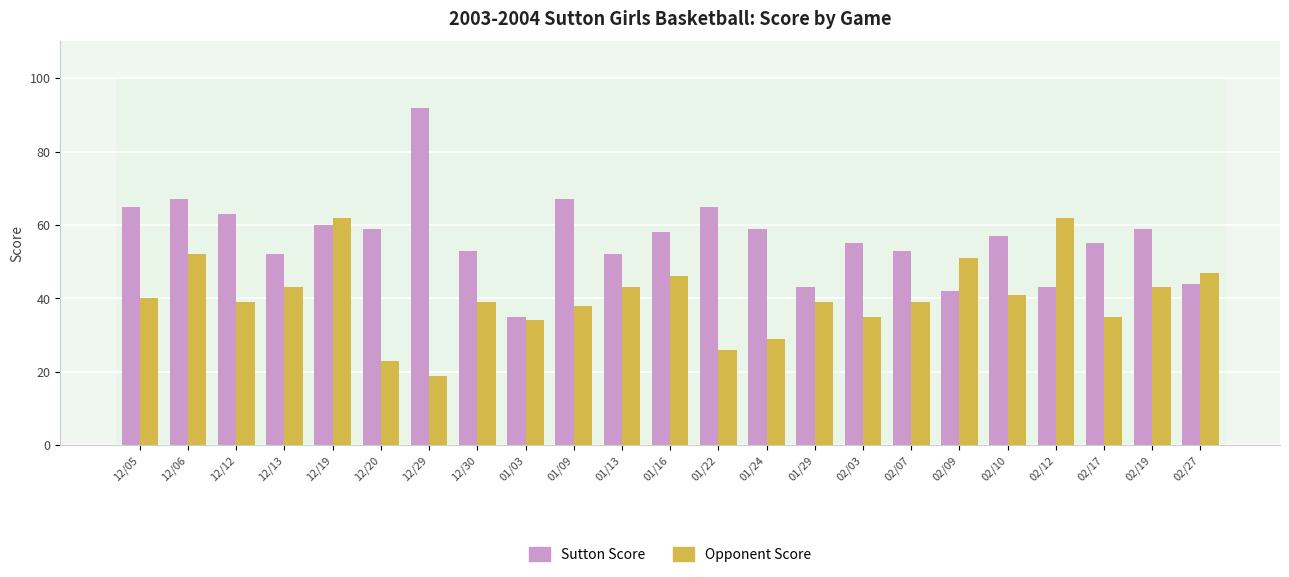

What is the sum of the Opponent Score values at 01/24 and 01/03?

63